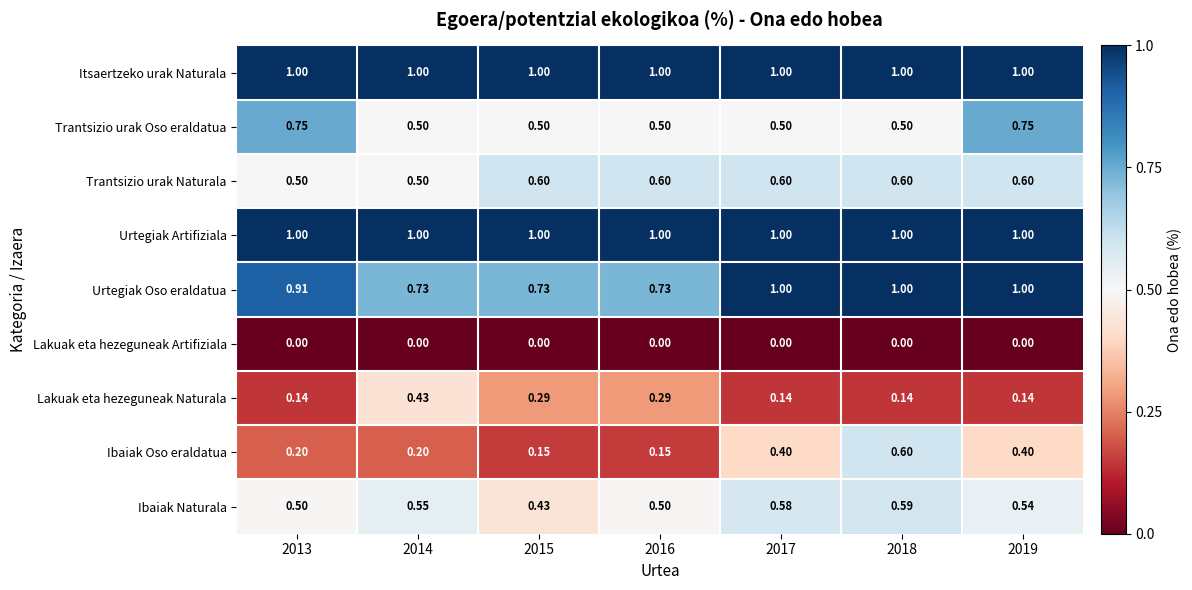

Is the value of Urtegiak Oso eraldatua at 2013 greater than the value of Ibaiak Oso eraldatua at 2015?

Yes